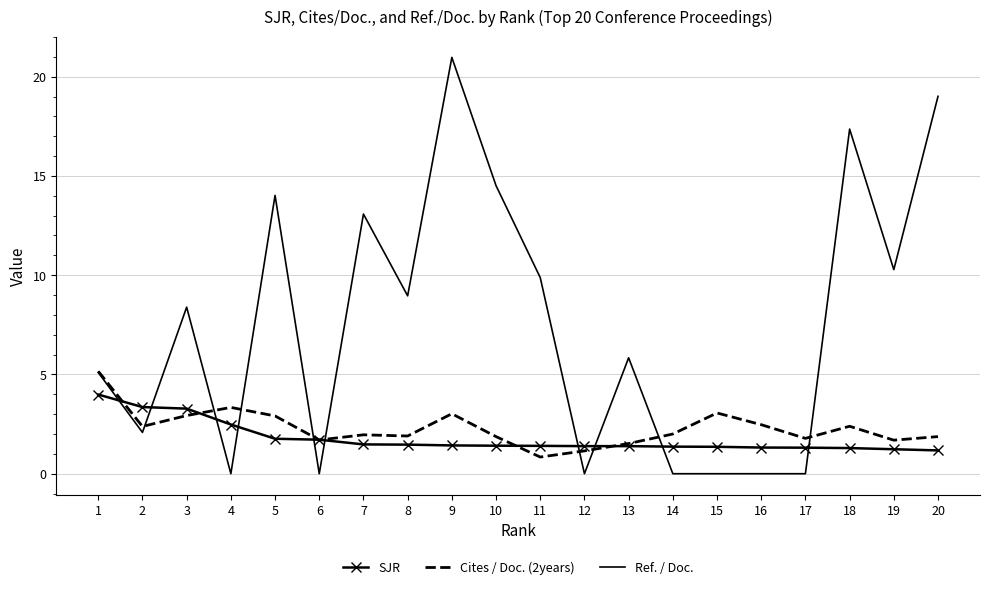

What is the spread (max minus min) of values at 13?

4.5